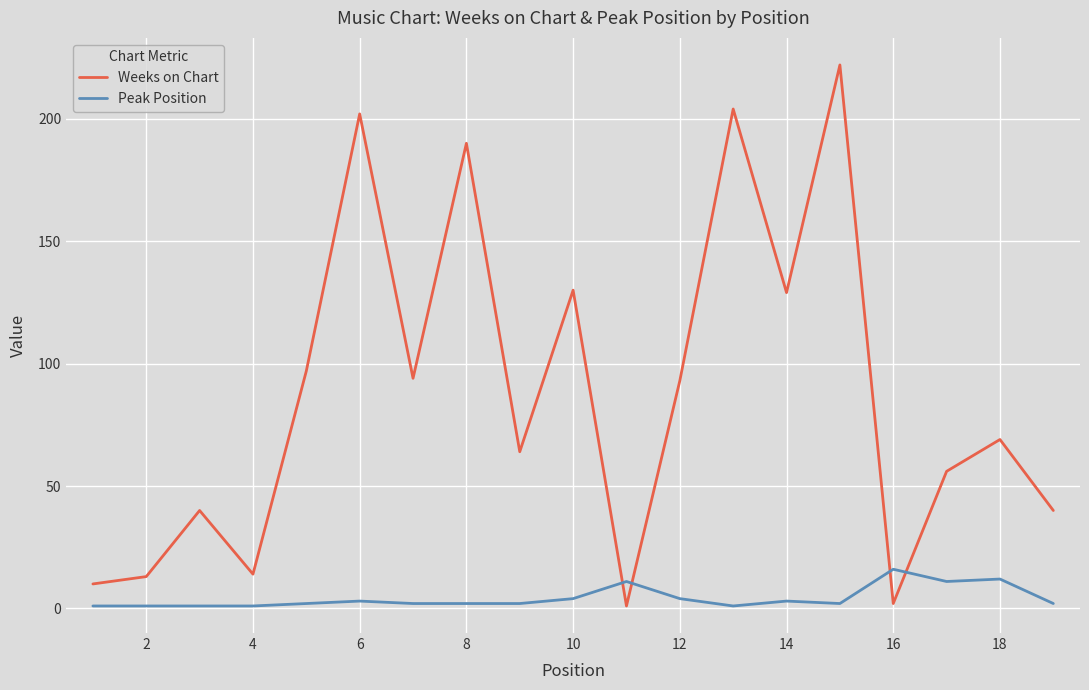

Rank the series by their maximum value, from lowest to highest.

Peak Position, Weeks on Chart